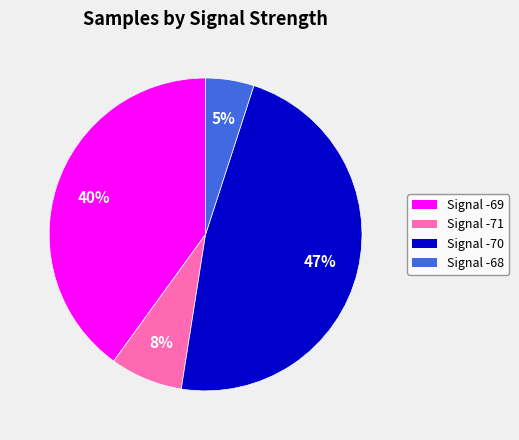

Is the sum of Signal -68 and Signal -69 greater than half?

No